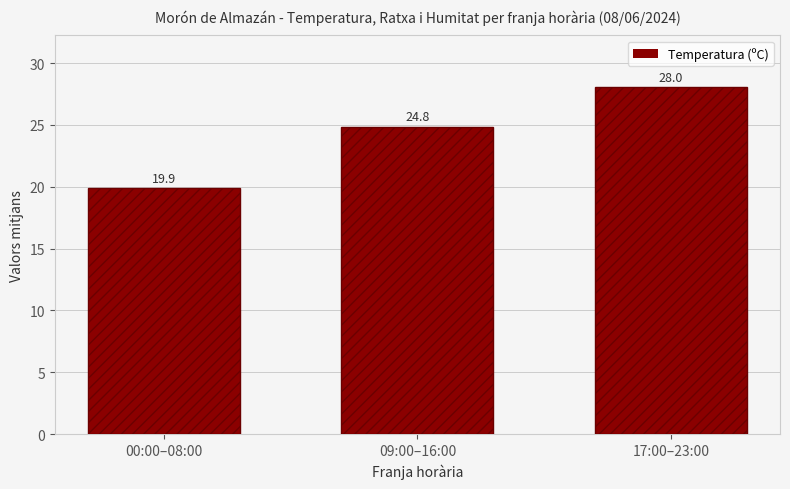

What value does the data have at 17:00–23:00?

28.0